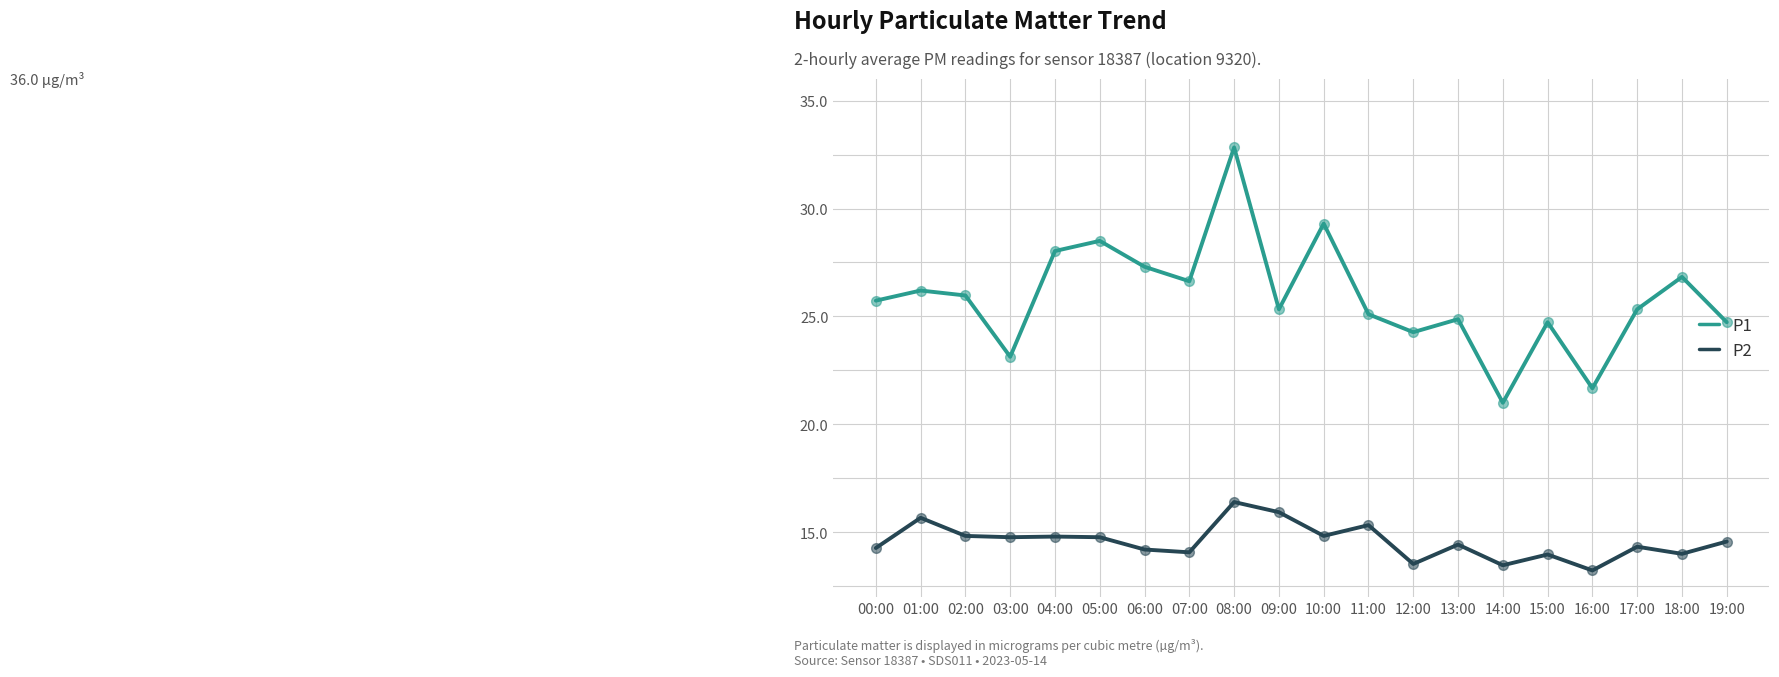

Which series has the largest total across all categories?

P1